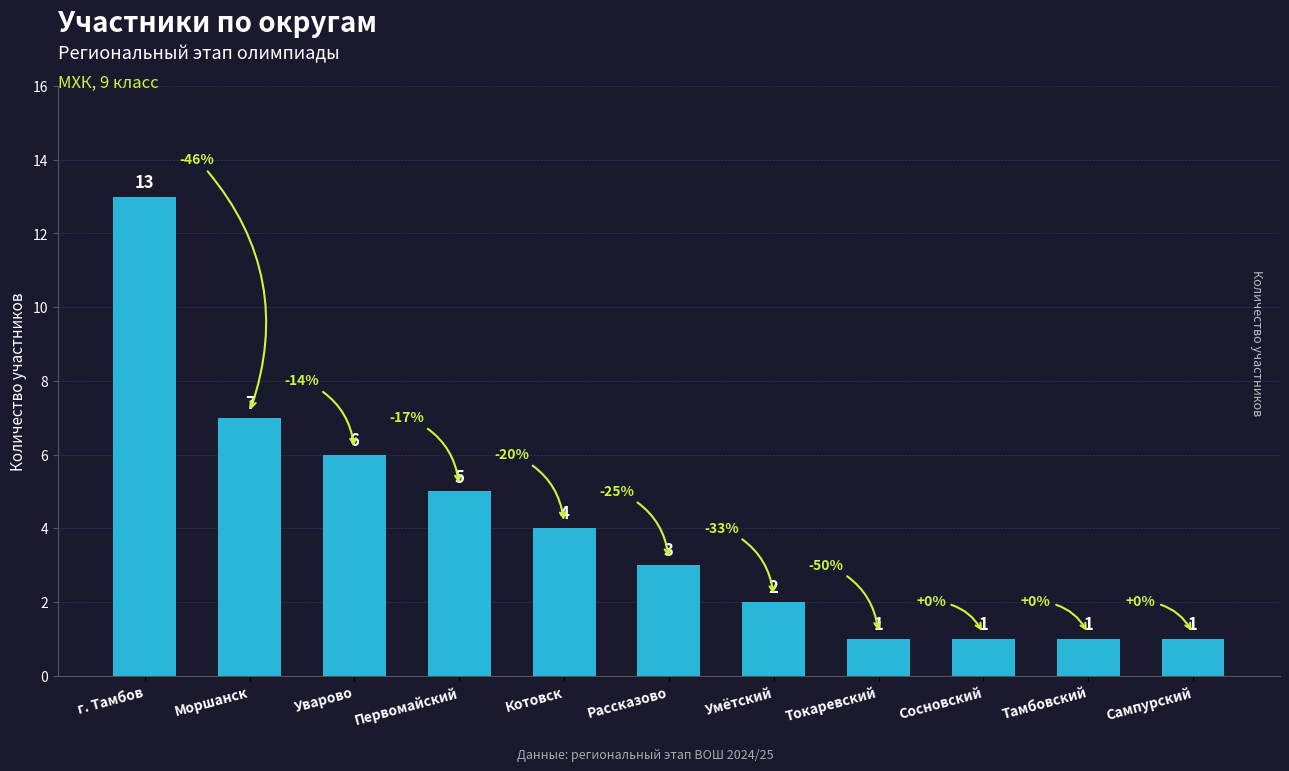

What is the sum of the values at Токаревский and Уварово?

7